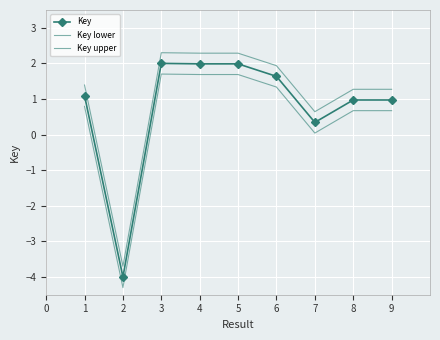

Is it true that Key upper equals 1.3 at 9?

True